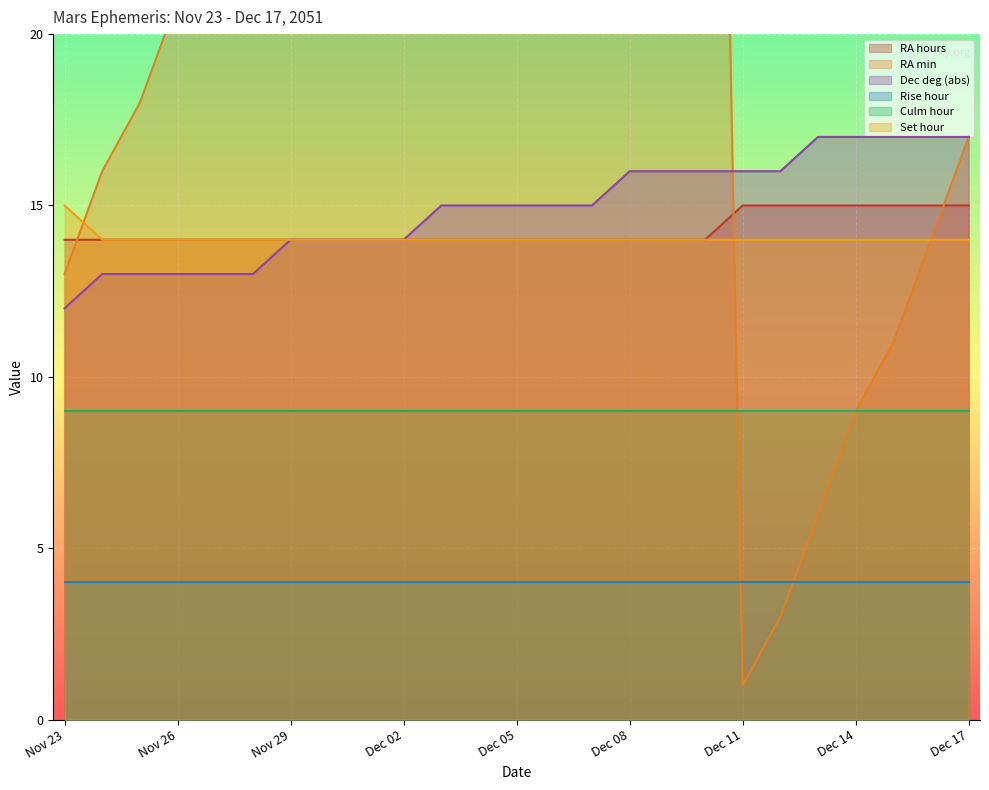

Which has a higher value, Dec 08 or Dec 04?

Dec 08